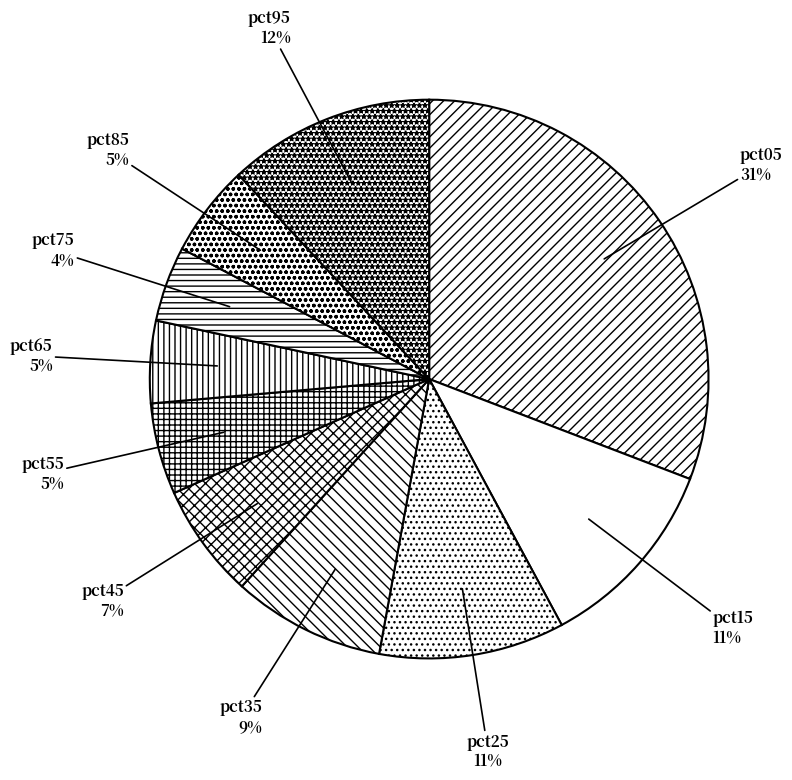

Between pct65 and pct45, which is larger?

pct45